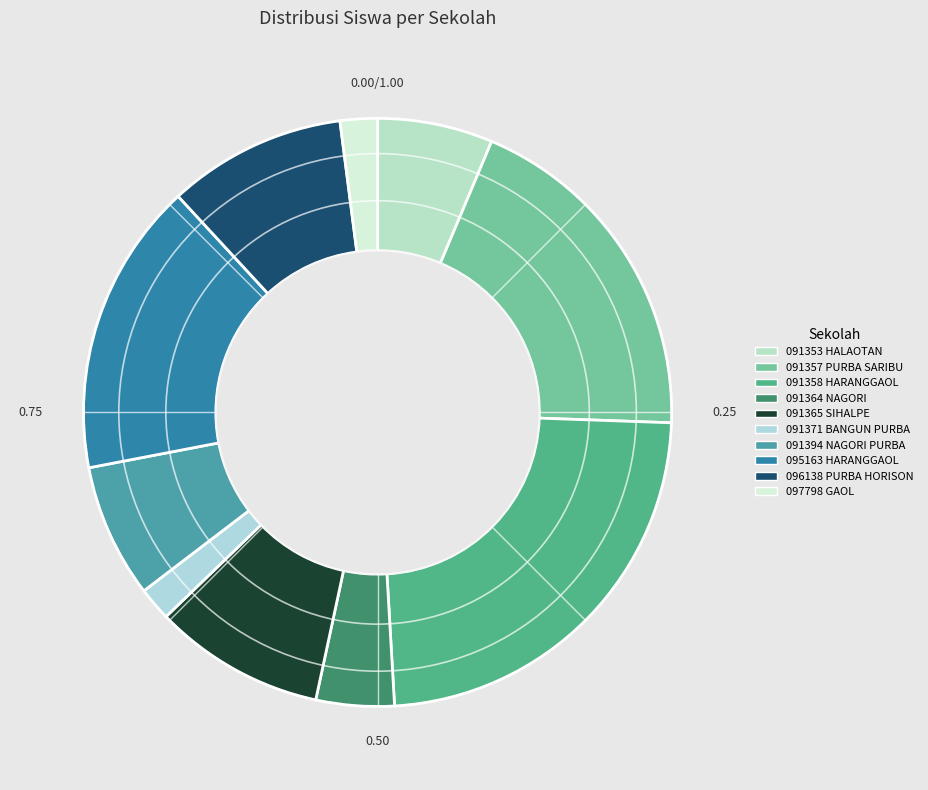

Which category has the biggest portion of the pie?

091358 HARANGGAOL